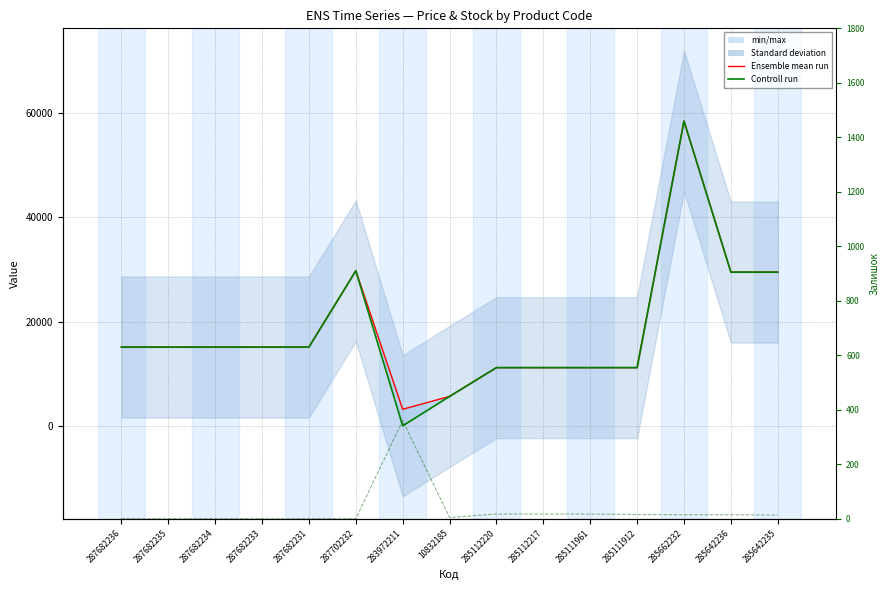

What is the maximum value for Ensemble mean run?

58426.5